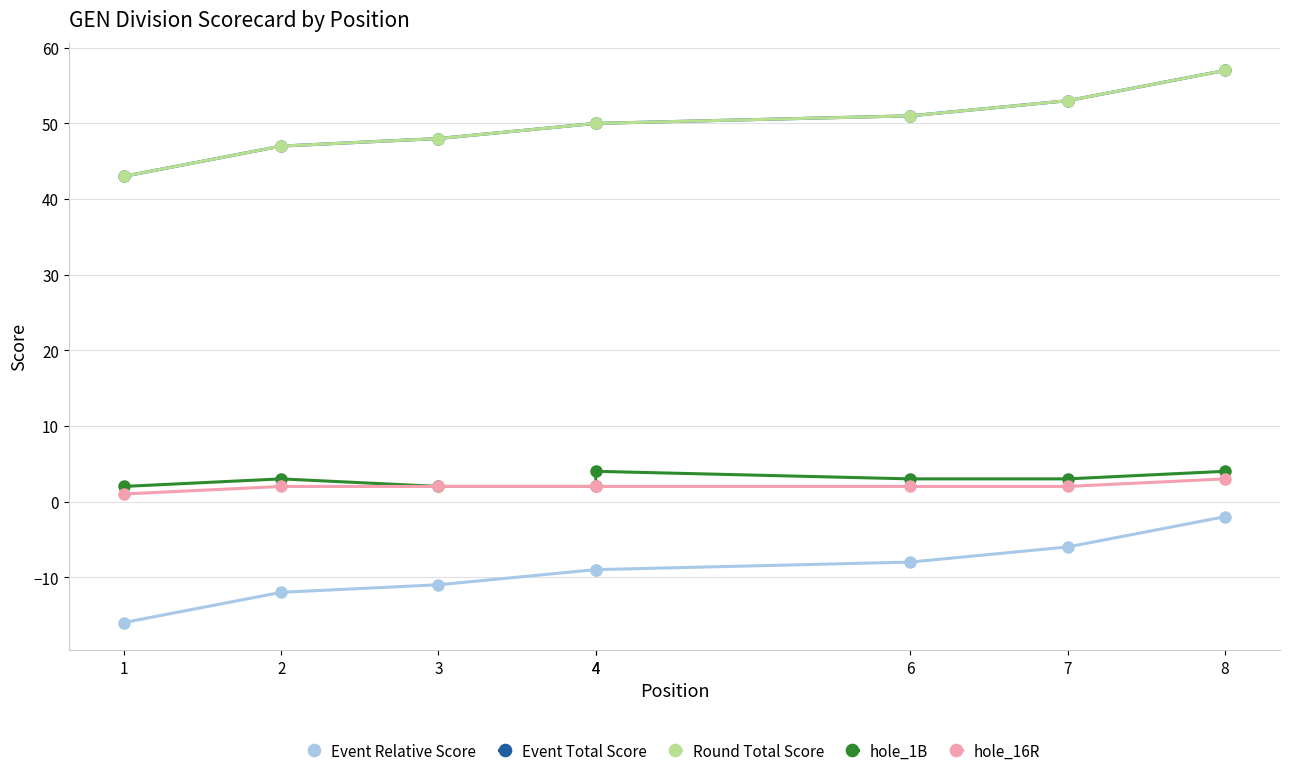

What is the value of the Event Total Score point at the 1st from the left?

43